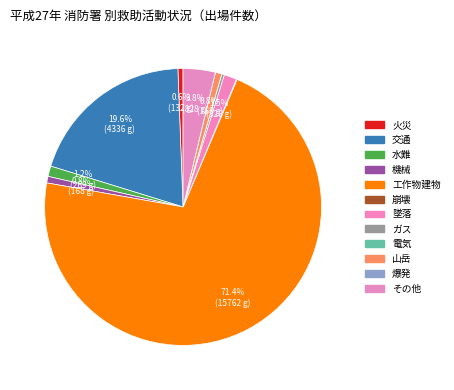

Which has a higher value, 工作物建物 or 水難?

工作物建物